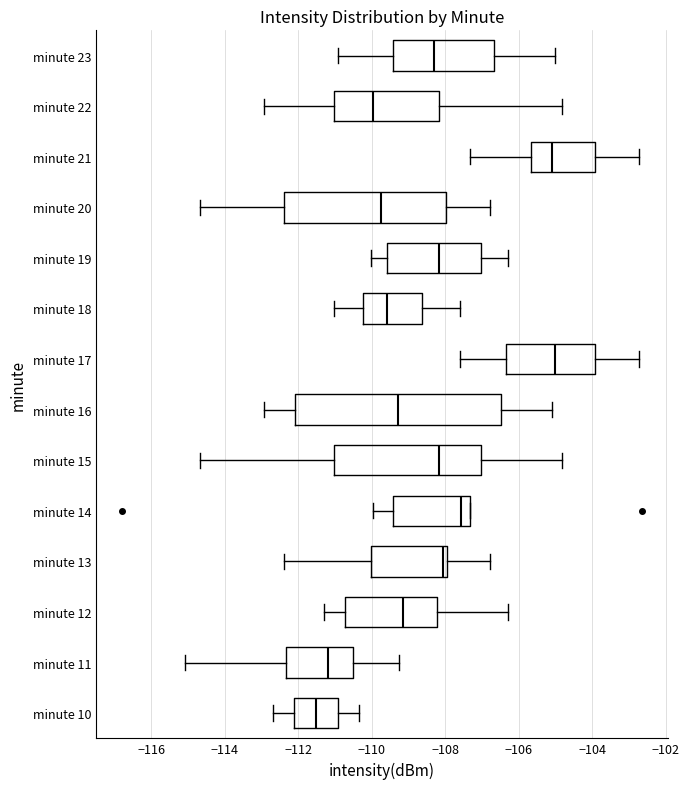

Where does the right whisker of the box for minute 23 end on the x-axis? The values are not printed on the chart, so give them approximately, as read against the axis.

-105.0